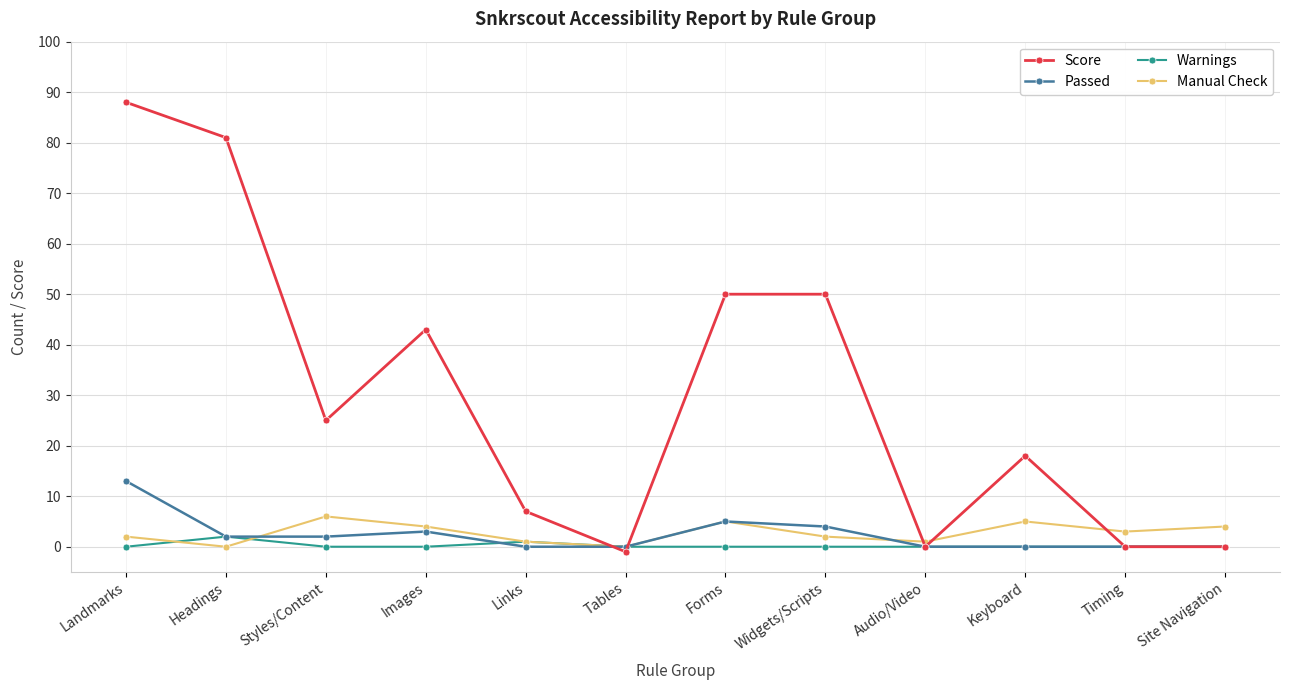

What are all the series names shown in the legend?

Score, Passed, Warnings, Manual Check